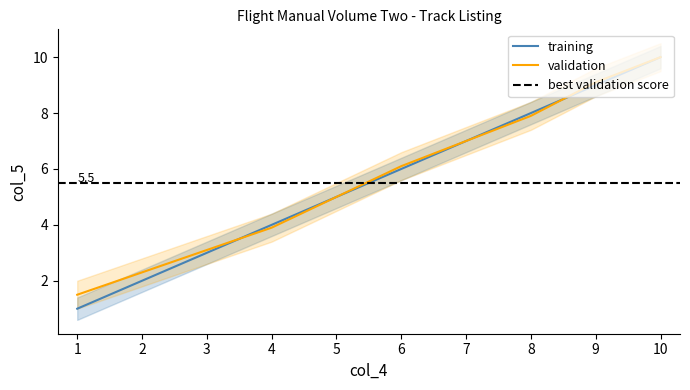

What is the greatest value displayed?

10